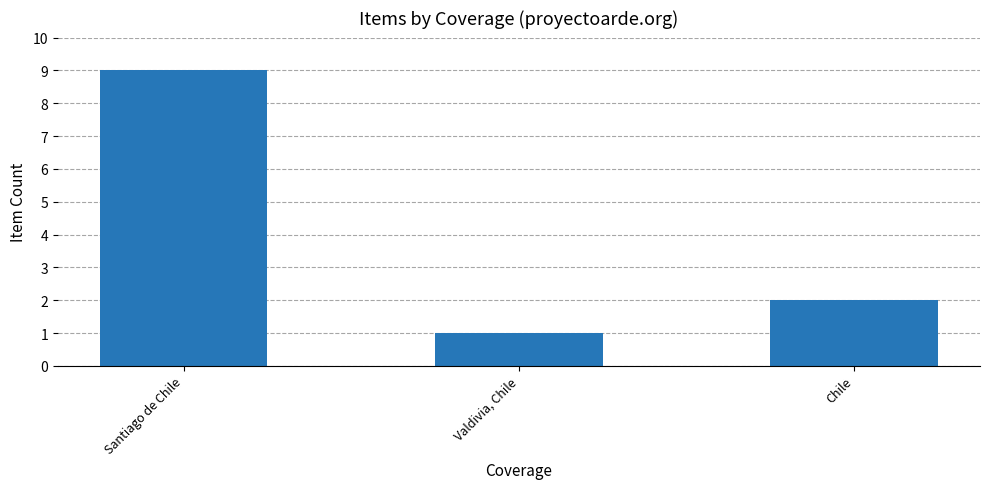

What is the minimum value shown in the chart?

1